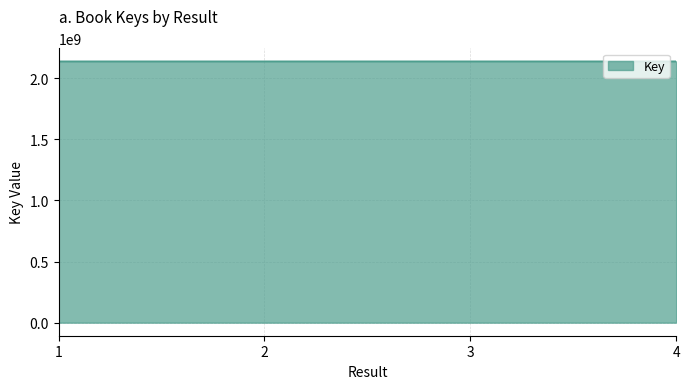

What is the maximum value shown in the chart?

2137710664